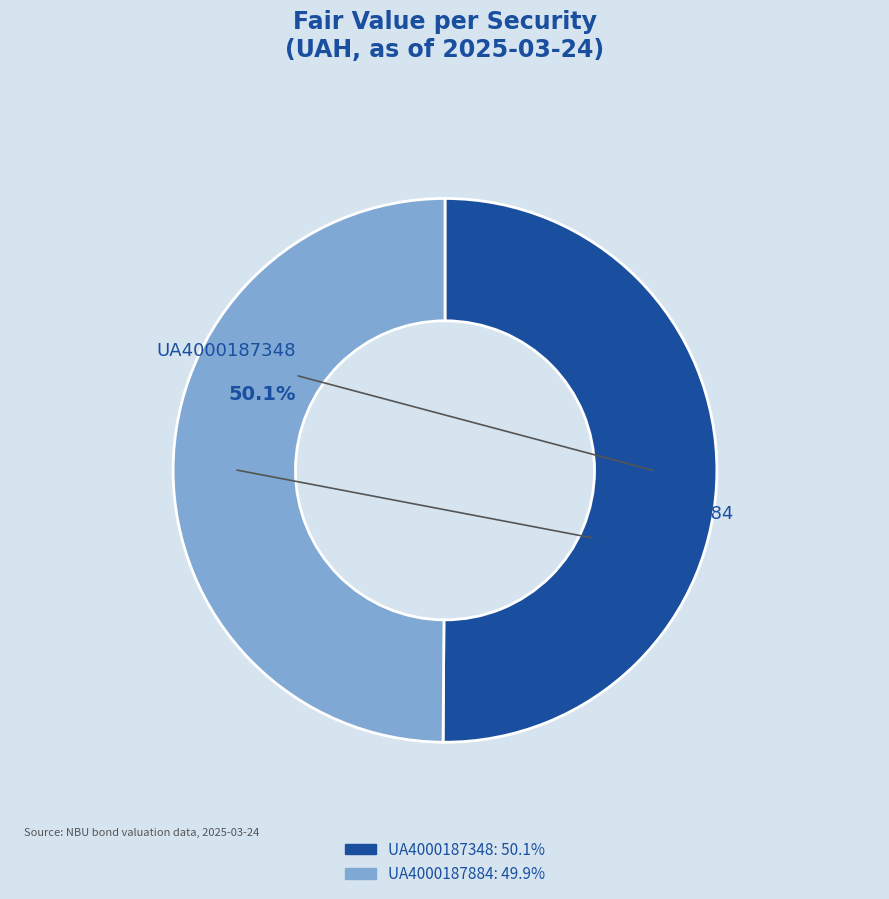

Is it true that UA4000187884 is 60% of the pie?

False